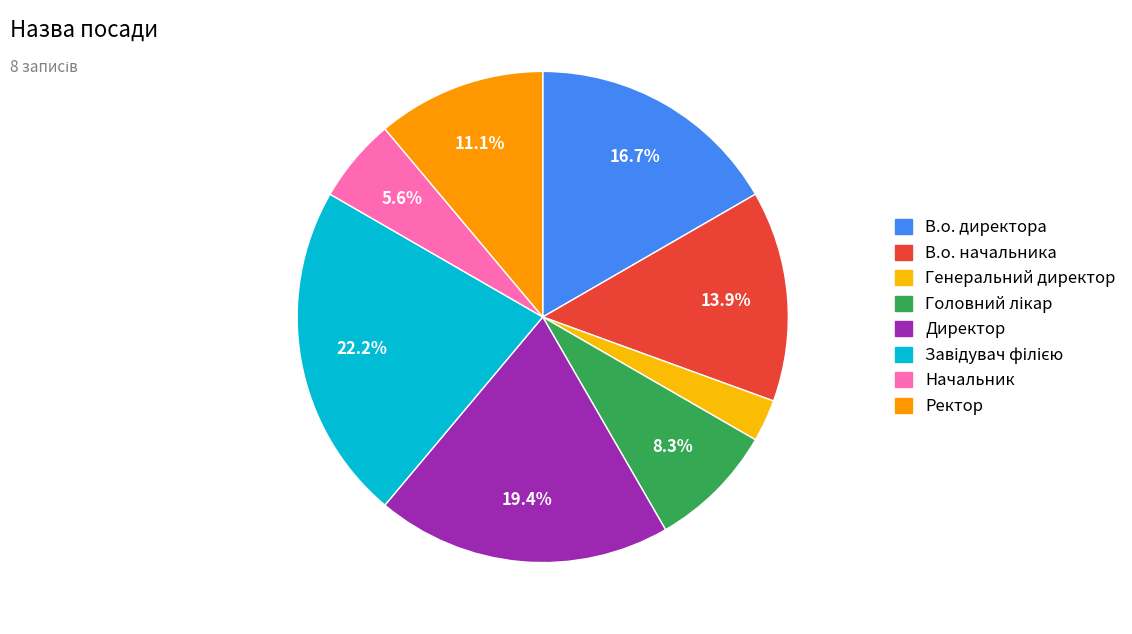

Does Начальник account for over 50% of the chart?

No